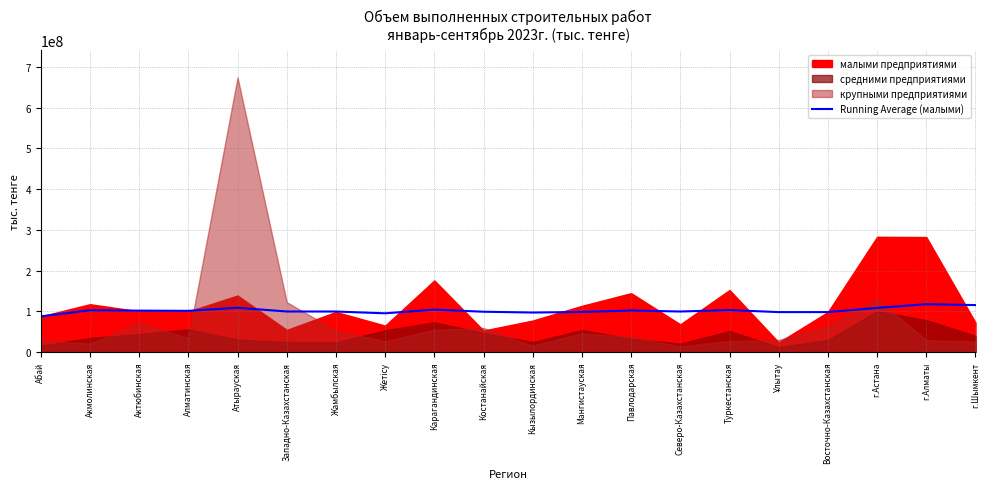

How many data points are less than 101026571?

10